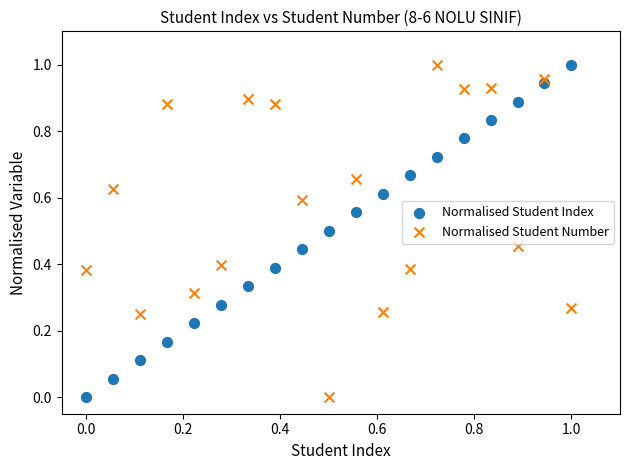

What are all the series names shown in the legend?

Normalised Student Index, Normalised Student Number